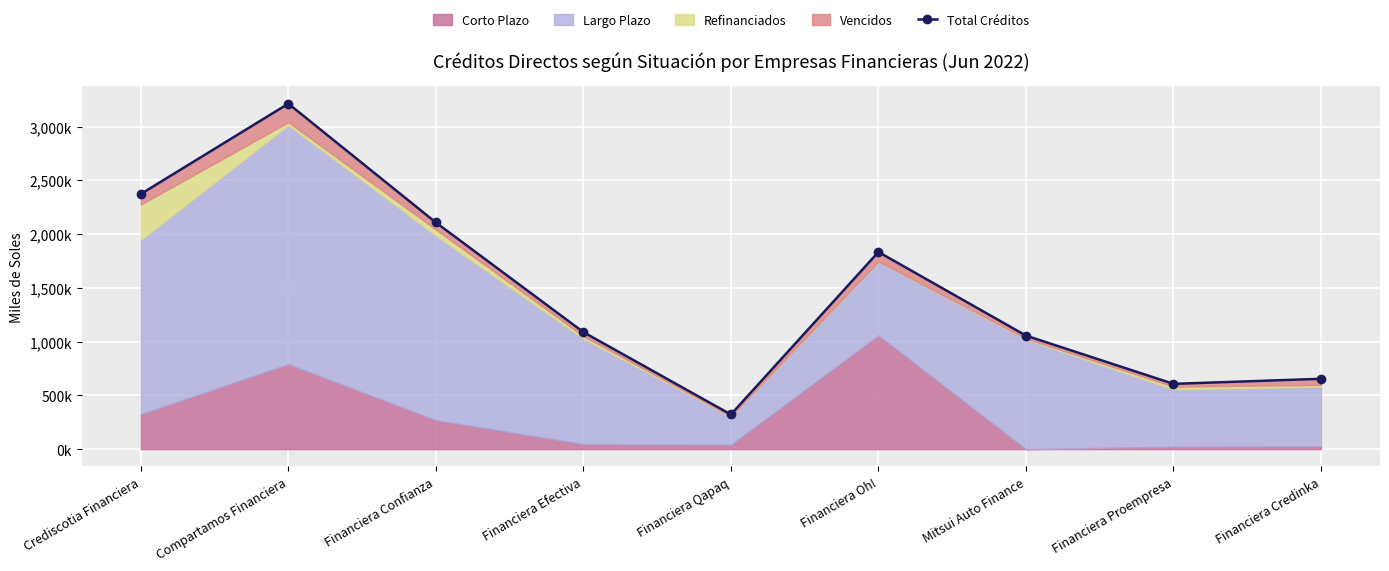

Reading left to right, list all the values displayed in this chart.

Crediscotia Financiera=2372594.6	Compartamos Financiera=3212805.4	Financiera Confianza=2107721.4	Financiera Efectiva=1088160.9	Financiera Qapaq=322017.6	Financiera Oh!=1833412.5	Mitsui Auto Finance=1055877.1	Financiera Proempresa=606950.5	Financiera Credinka=654065.2